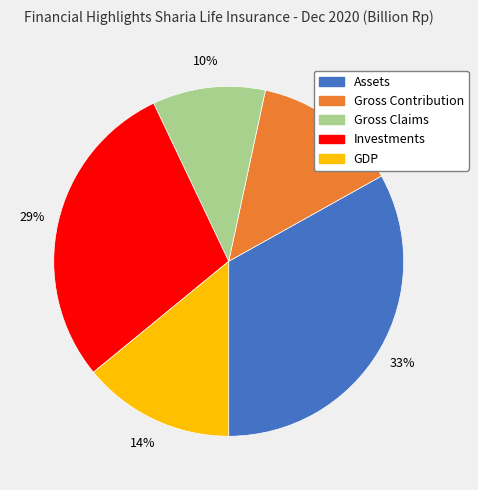

To the nearest percent, what is the combined percentage of GDP and Gross Claims?

24%